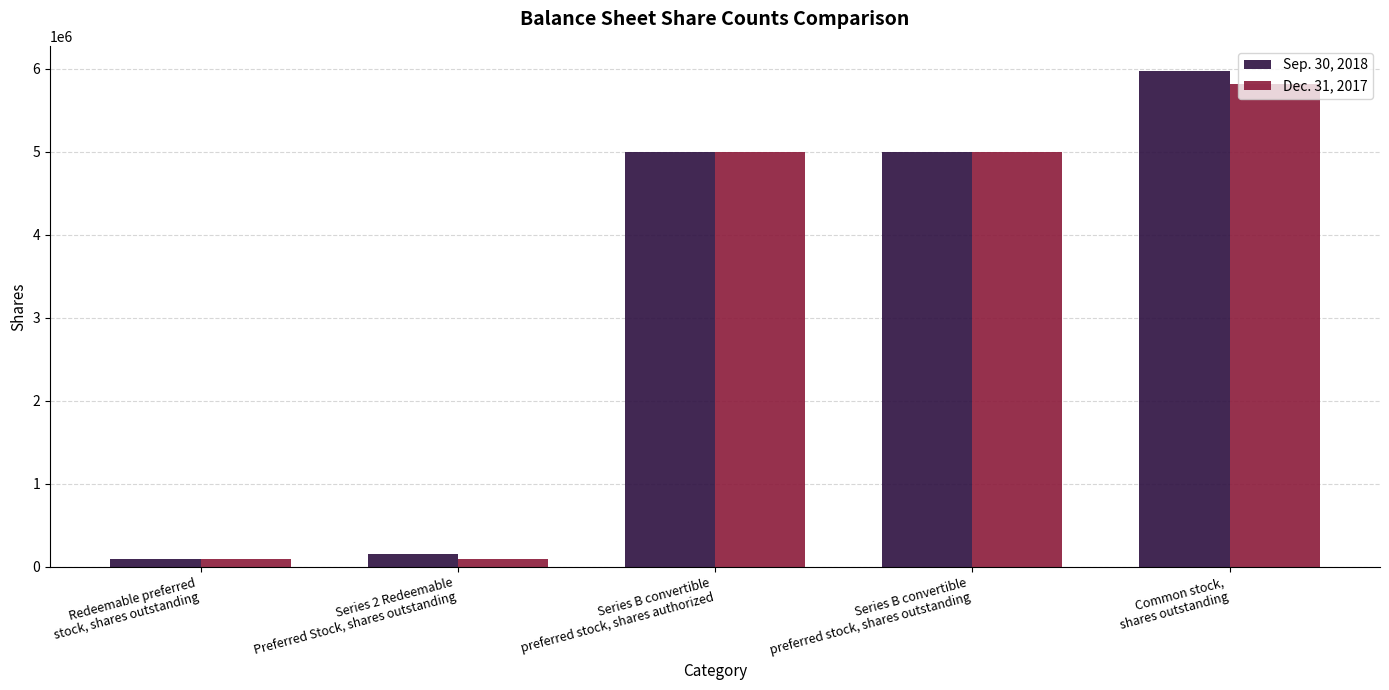

What is the average value of the Dec. 31, 2017 series?

3200175